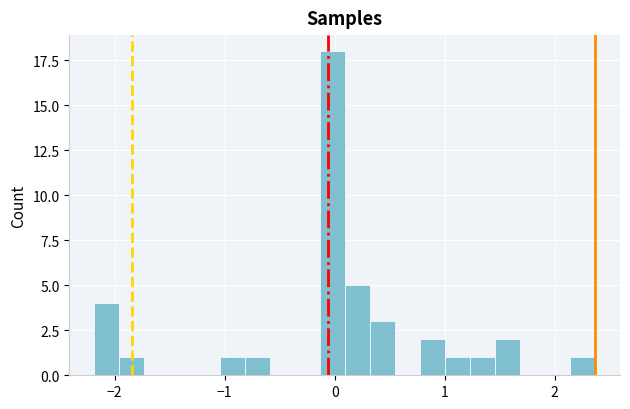

Around what value on the x-axis is the tallest bar? Give the approximate position of its centre, as read against the axis.

0.0